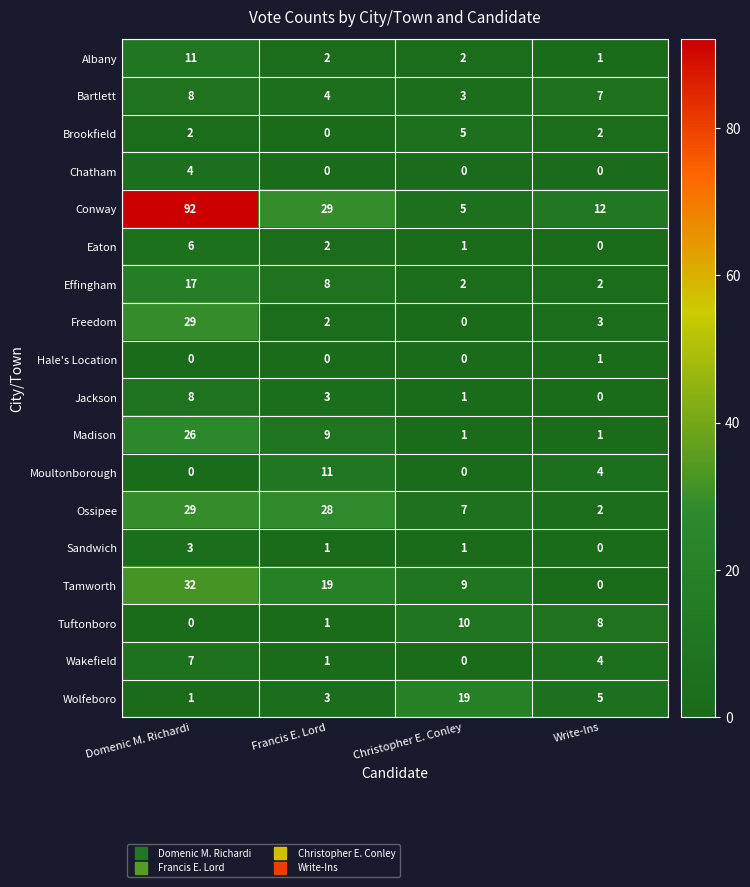

The value of Chatham at Francis E. Lord is 0. True or false?

True